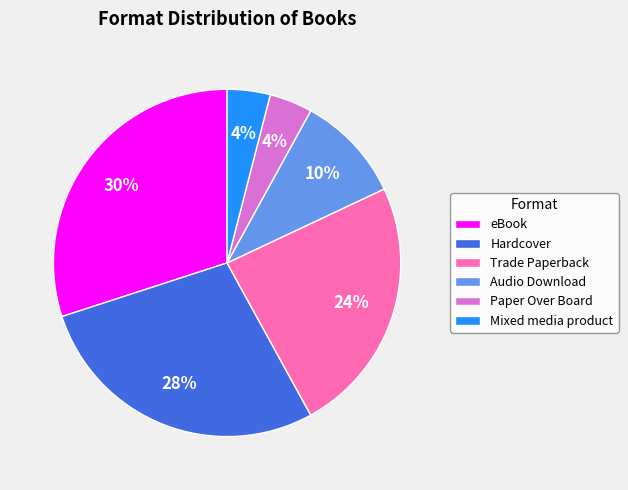

Is there any slice that represents more than half of the pie?

No